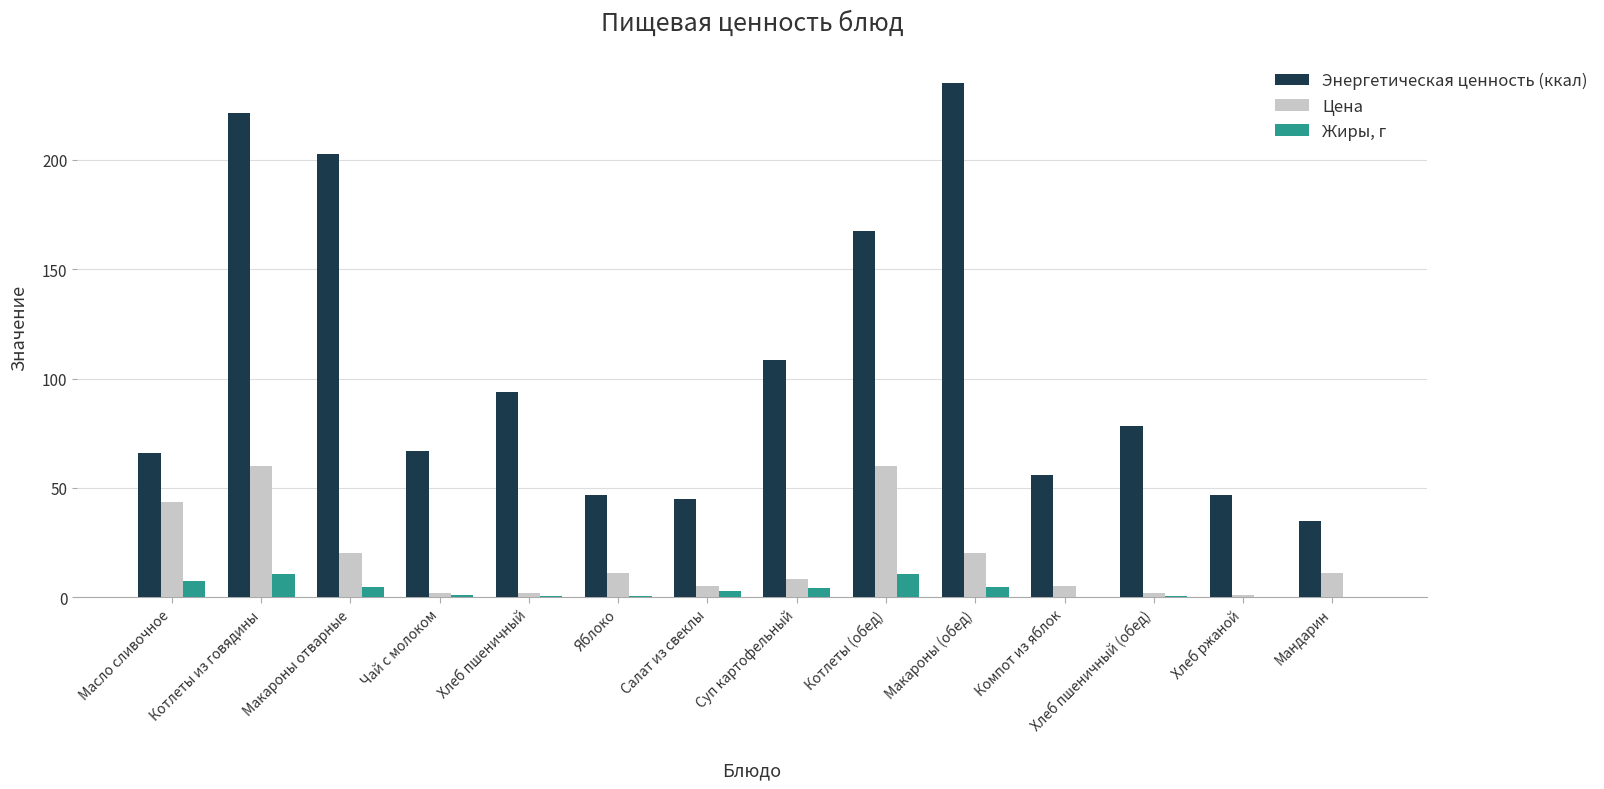

At which category does the chart reach its peak across all series?

Макароны (обед)